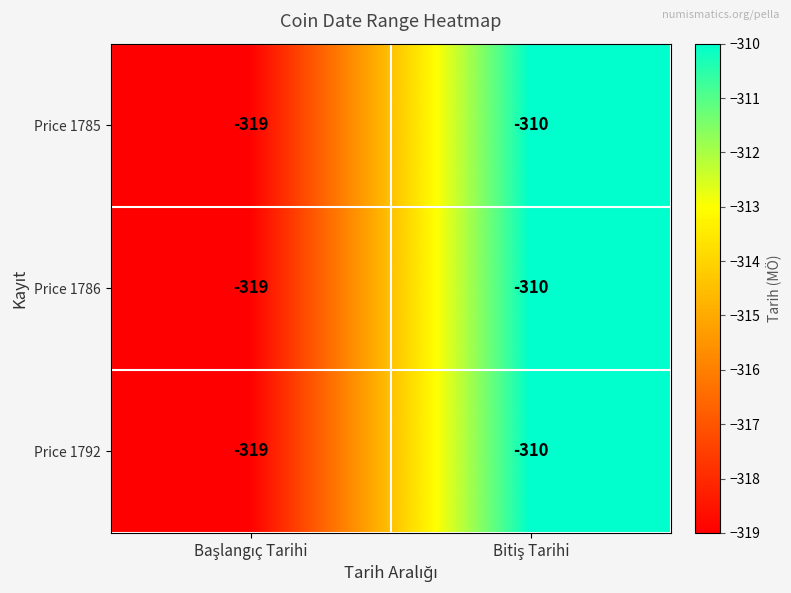

What is the sum of all Price 1785 values?

-629